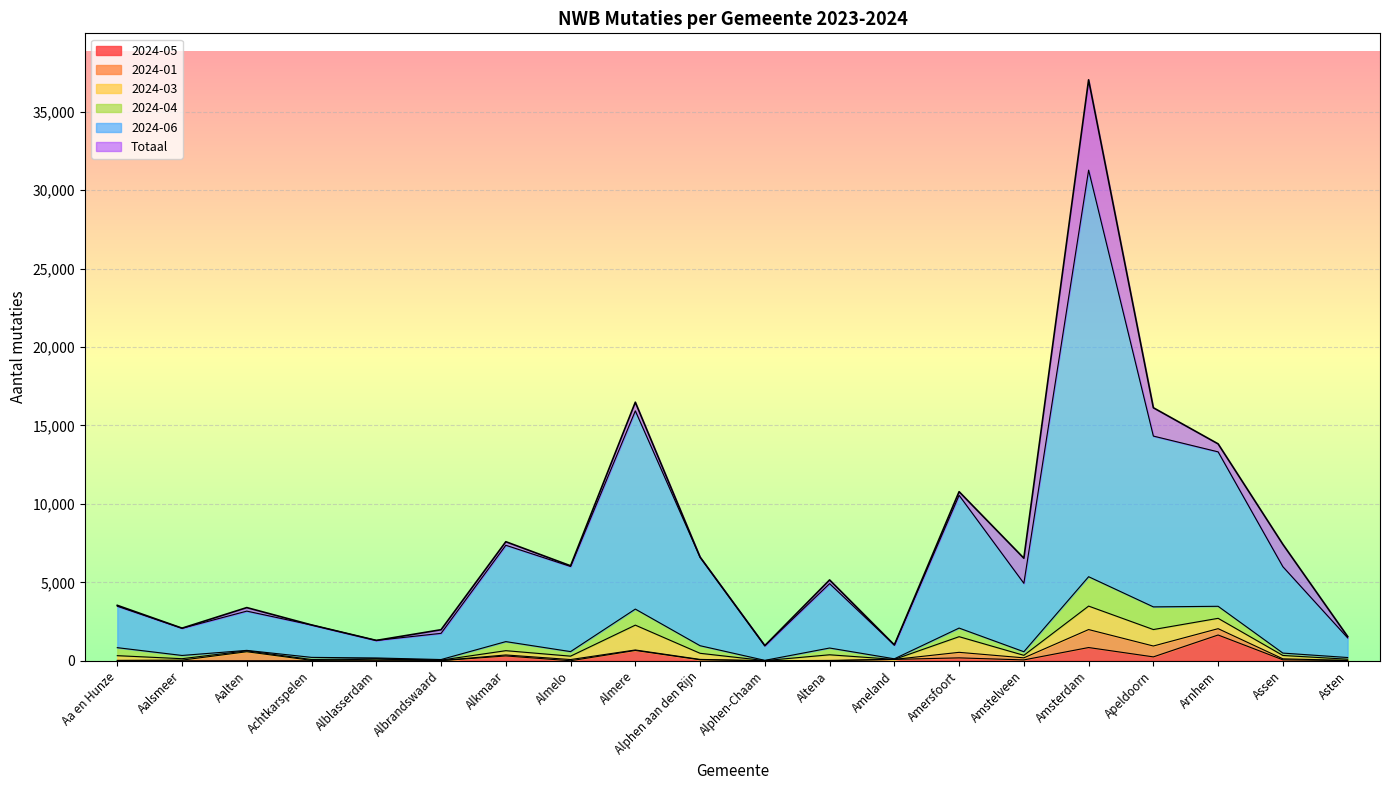

How many data points in Totaal are above 6054?

9